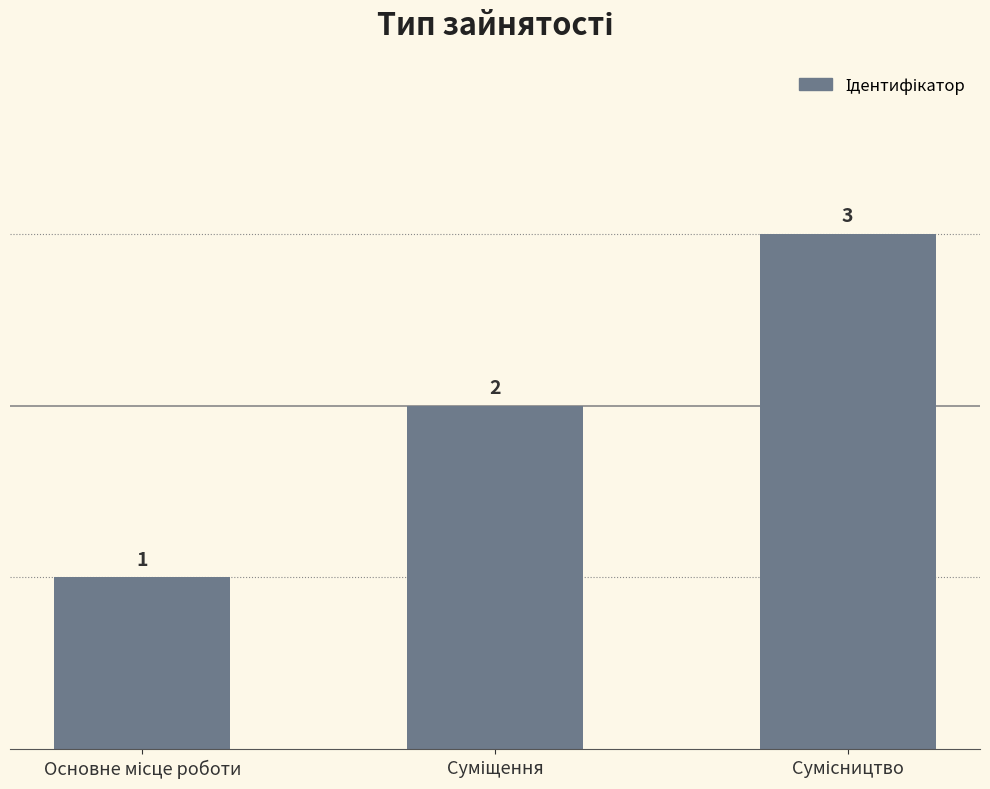

What is the difference between the maximum and minimum values?

2